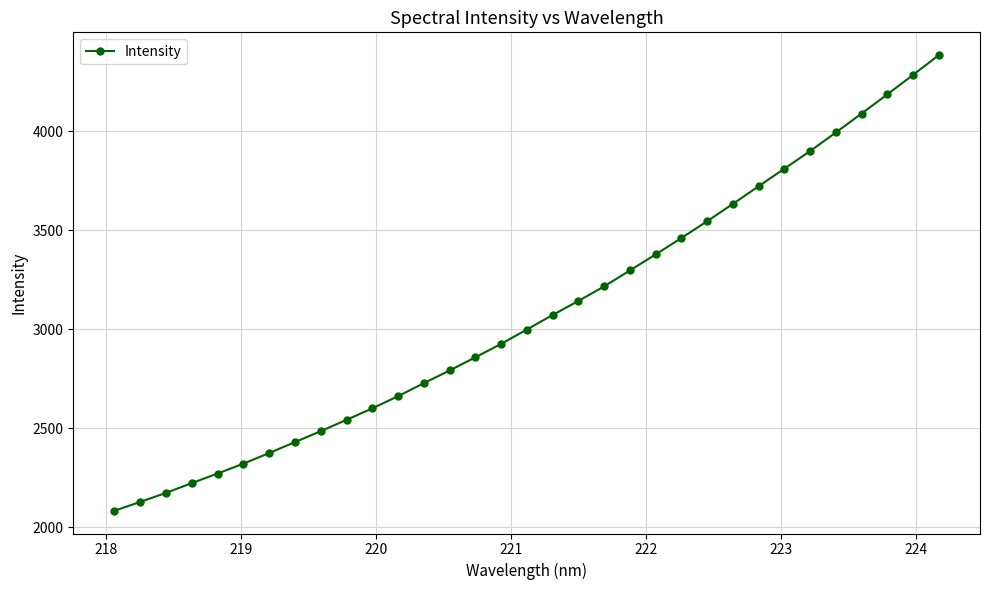

What is the greatest value displayed?

4383.7